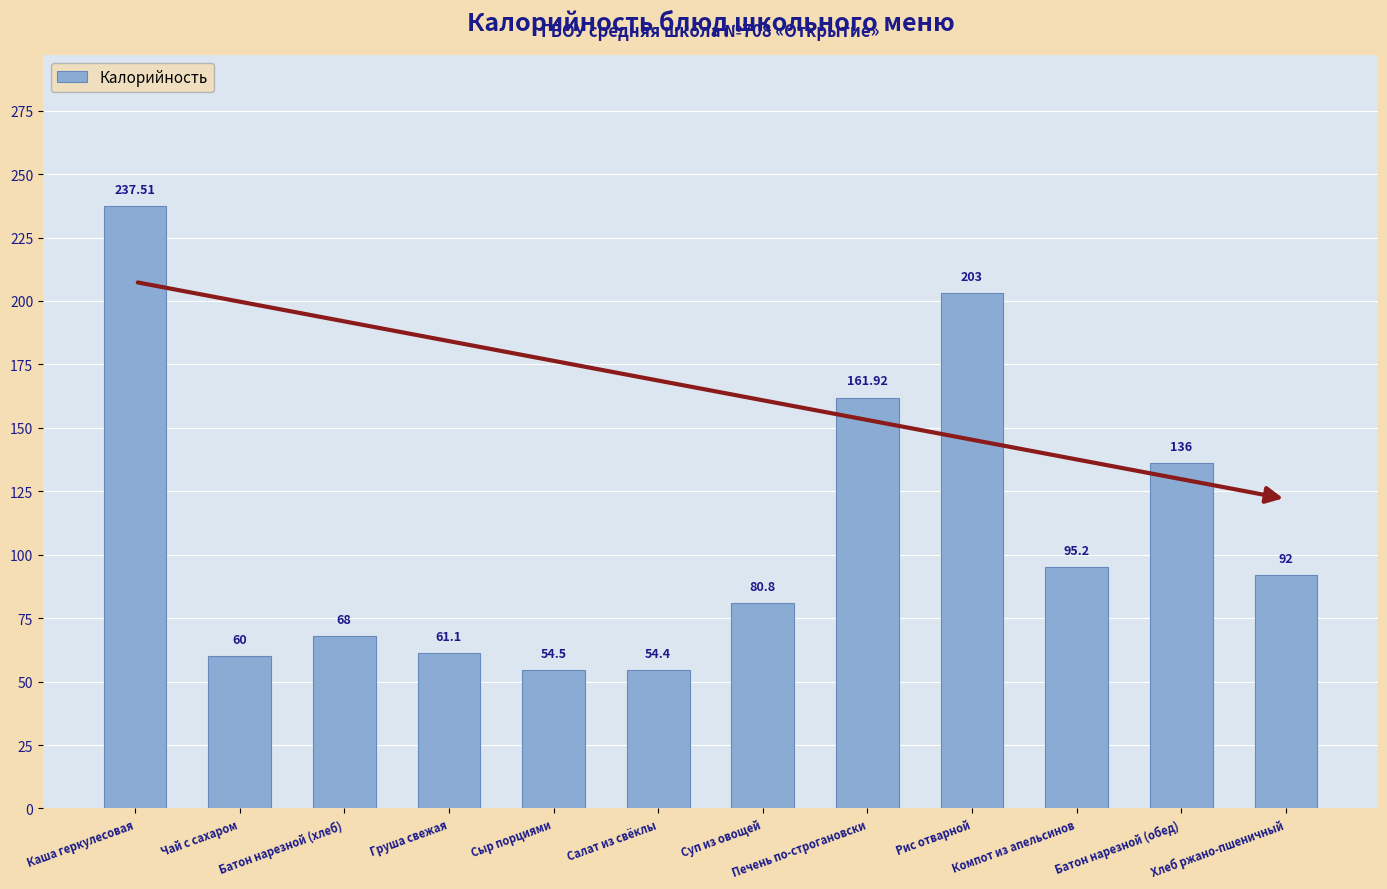

How many categories are shown in the chart?

12